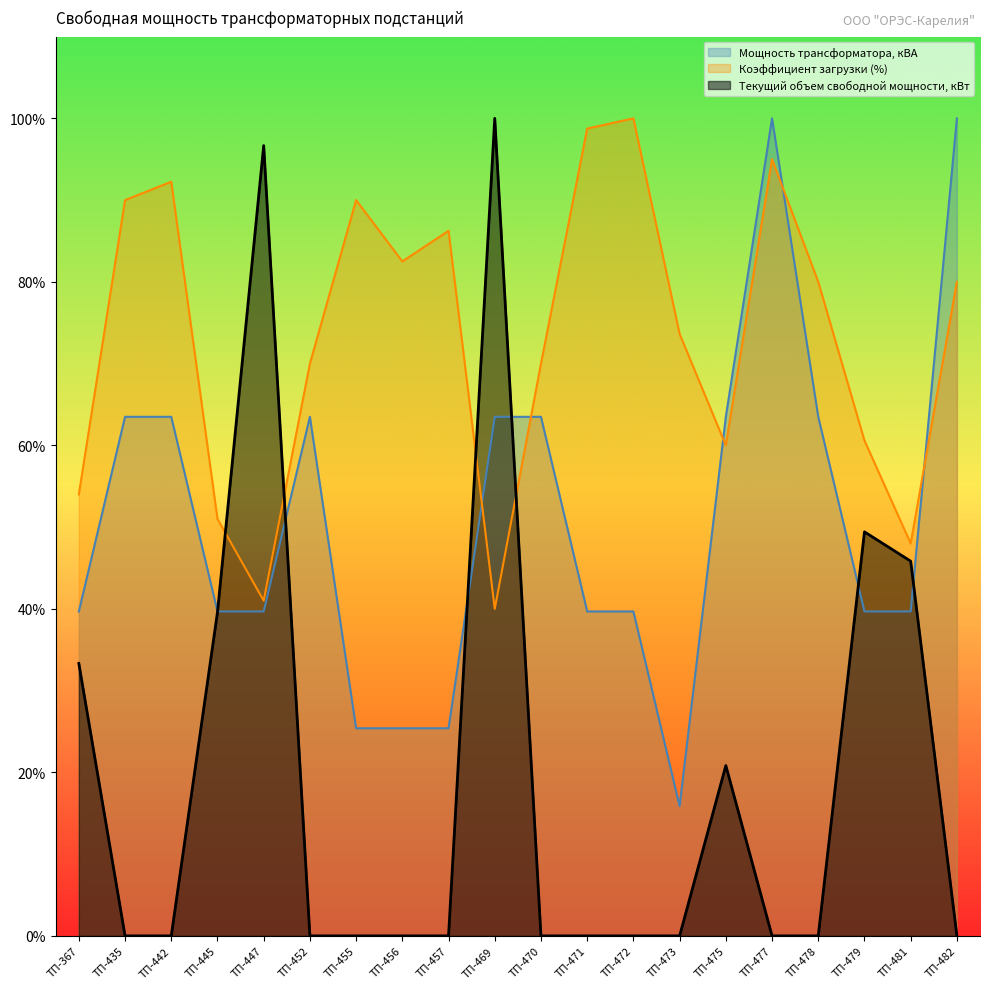

What is the spread (max minus min) of values at ТП-477?

100.0